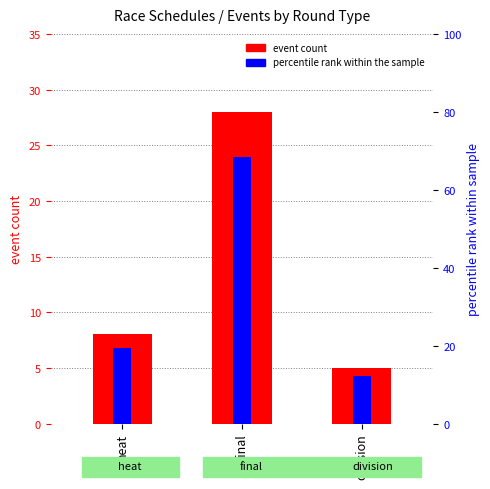

The event count series shows 3.0 at heat. True or false?

False